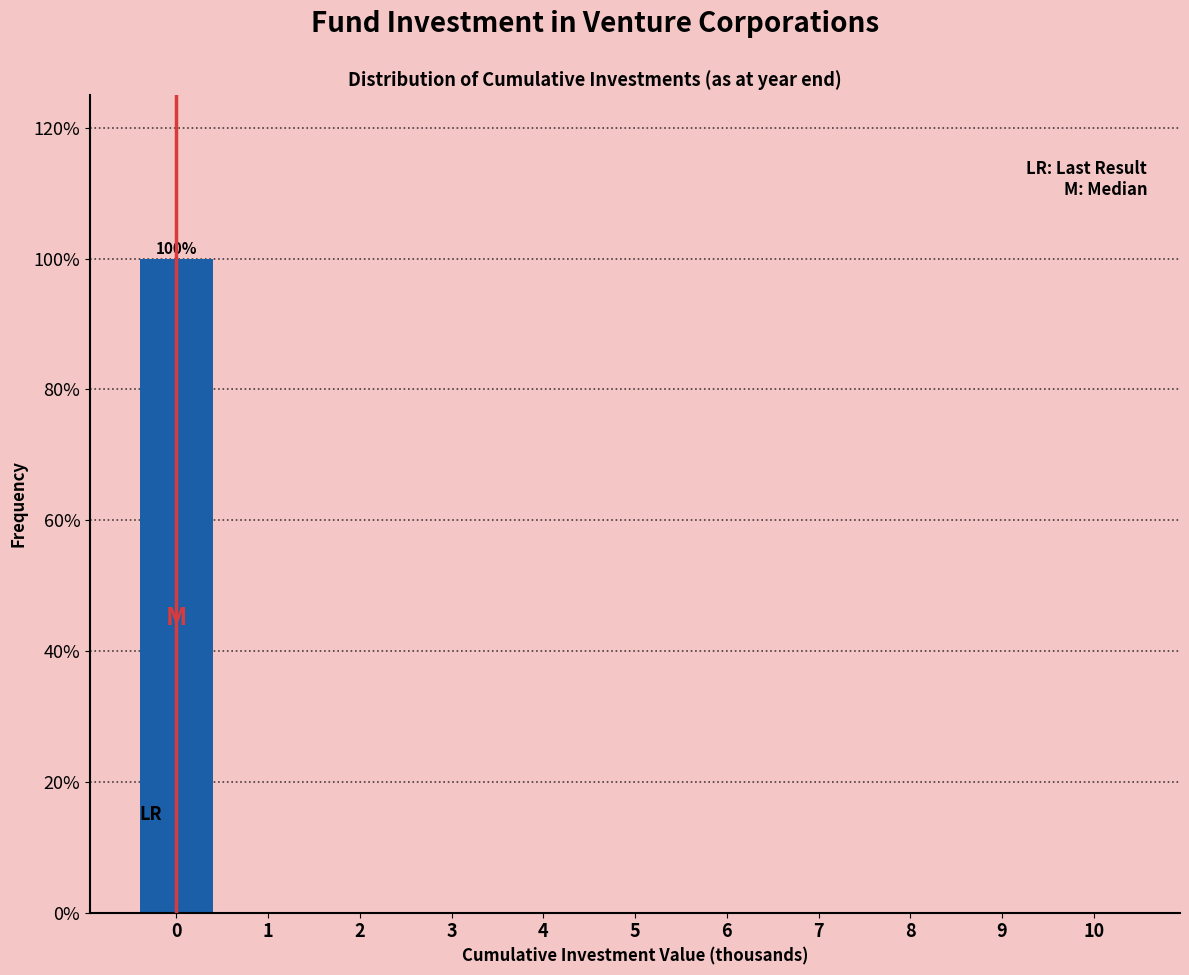

Reading left to right, extract all data points from this chart.

0=100	1=0	2=0	3=0	4=0	5=0	6=0	7=0	8=0	9=0	10=0